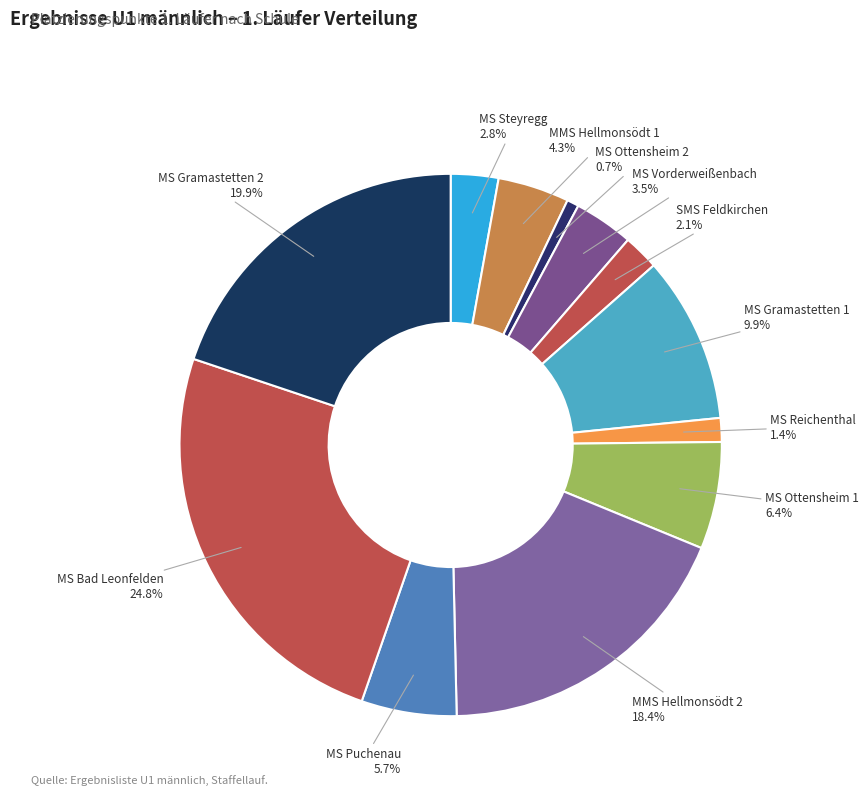

What portion of the pie excludes MS Steyregg?

97.2%